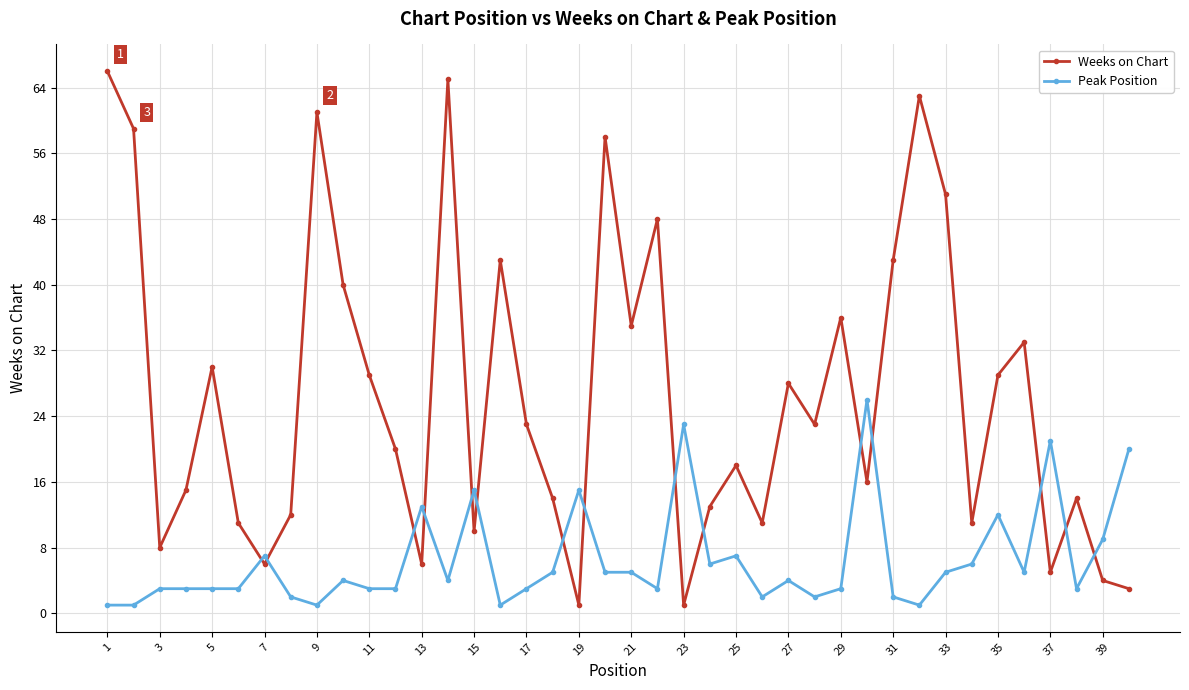

Which series has the widest spread of values?

Weeks on Chart